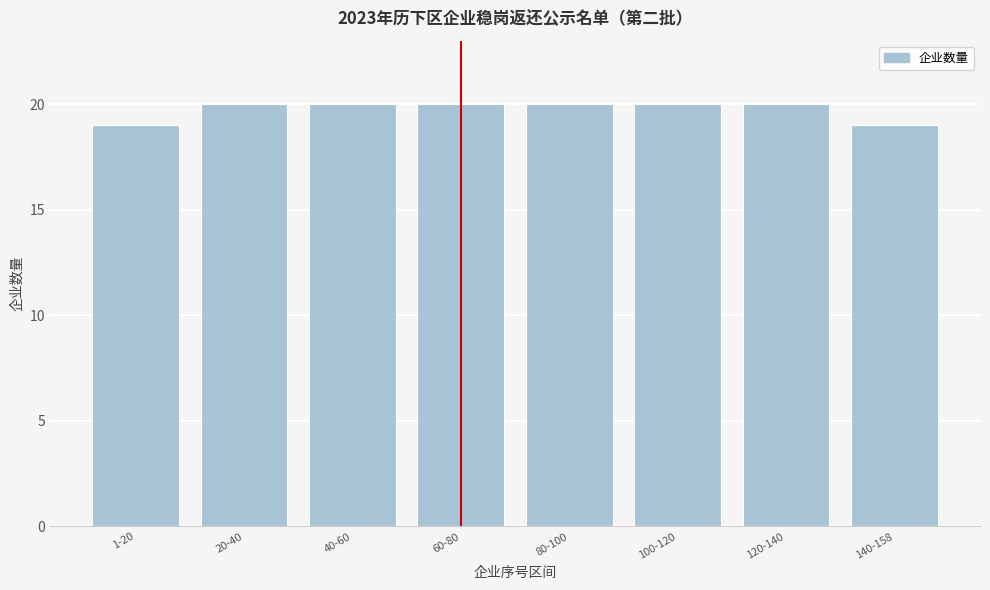

Reading right to left, transcribe all the data shown in this chart.

140-158=19	120-140=20	100-120=20	80-100=20	60-80=20	40-60=20	20-40=20	1-20=19